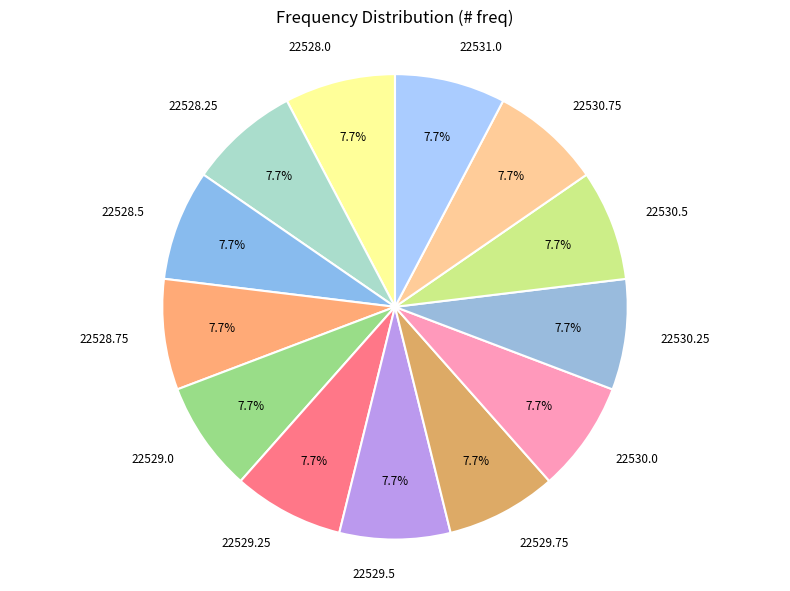

How much of the chart is everything except 22530.25?

92.3%